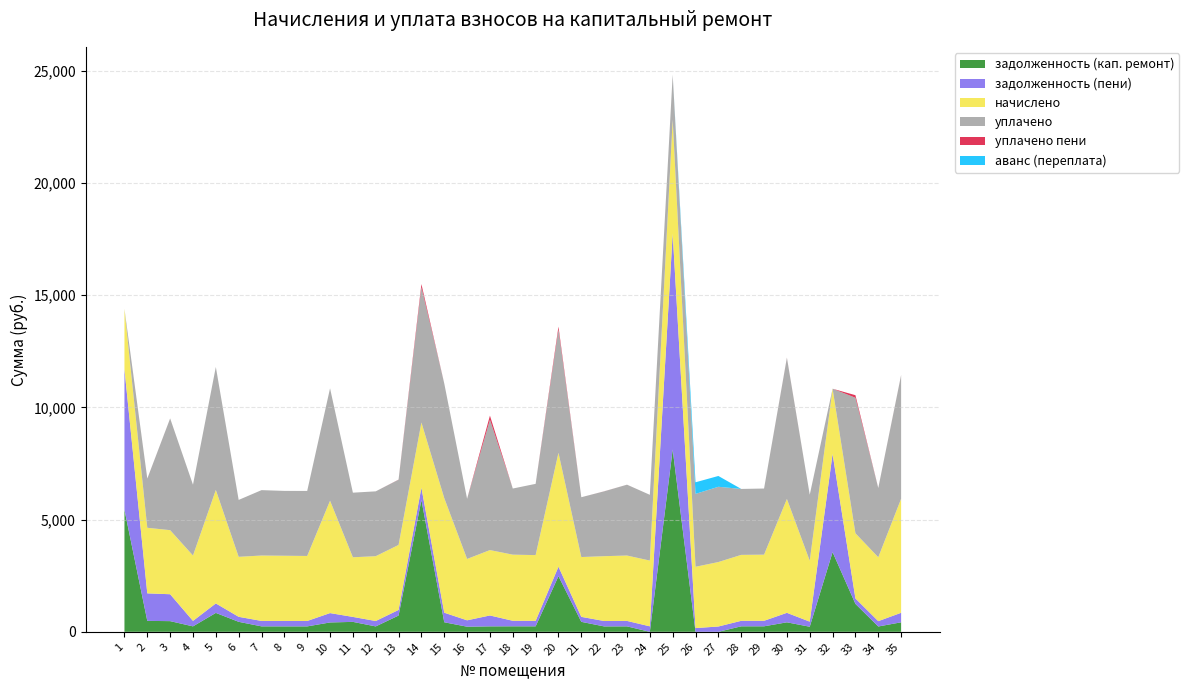

Reading right to left, list all the values displayed in this chart.

задолженность (кап. ремонт): 35=423.7	34=237.4	33=1244.6	32=3552.1	31=226.3	30=423.2	29=245.6	28=244.9	27=0.0	26=0.0	25=8125.9	24=0.0	23=242.9	22=240.8	21=444.4	20=2479.5	19=244.3	18=245.6	17=242.9	16=228.0	15=425.7	14=5875.8	13=725.4	12=240.8	11=443.0	10=417.1	9=241.5	8=242.2	7=242.9	6=445.7	5=843.2	4=242.9	3=476.1	2=487.1	1=5440.5
задолженность (пени): 35=423.7	34=237.4	33=242.6	32=4376.7	31=226.3	30=423.0	29=245.6	28=244.9	27=236.6	26=166.2	25=9622.8	24=244.3	23=242.9	22=240.8	21=222.2	20=423.0	19=244.3	18=245.6	17=485.8	16=284.4	15=425.7	14=547.2	13=249.5	12=240.8	11=221.5	10=417.4	9=241.5	8=242.2	7=242.9	6=222.9	5=421.6	4=242.9	3=1199.0	2=1226.8	1=6265.3
начислено: 35=5083.9	34=2848.3	33=2906.3	32=2906.3	31=2715.8	30=5075.6	29=2947.7	28=2939.4	27=2873.2	26=2732.4	25=5083.9	24=2931.1	23=2914.6	22=2889.7	21=2666.2	20=5075.6	19=2931.1	18=2947.7	17=2914.6	16=2735.8	15=5108.8	14=2906.3	13=2898.0	12=2889.7	11=2657.9	10=5009.4	9=2898.0	8=2906.3	7=2914.6	6=2674.4	5=5059.1	4=2914.6	3=2856.6	2=2922.8	1=2691.0
уплачено: 35=5507.6	34=3085.7	33=6040.6	32=0.0	31=2942.2	30=6292.5	29=2947.7	28=2939.4	27=3354.9	26=3249.3	25=2000.0	24=2931.1	23=3157.4	22=2889.7	21=2666.2	20=5498.6	19=3175.4	18=2947.7	17=5808.0	16=2679.8	15=5108.8	14=6033.7	13=2907.2	12=2889.7	11=2879.4	10=5009.4	9=2898.0	8=2890.7	7=2914.6	6=2535.8	5=5480.7	4=3157.4	3=4978.2	2=2191.6	1=0.0
уплачено пени: 35=4.8	34=1.5	33=112.6	32=0.0	31=0.0	30=6.7	29=0.0	28=0.0	27=0.0	26=0.0	25=0.0	24=0.0	23=0.8	22=2.3	21=0.0	20=126.2	19=0.0	18=0.0	17=184.1	16=0.3	15=0.0	14=137.1	13=5.0	12=0.0	11=0.0	10=0.0	9=0.0	8=0.0	7=0.0	6=0.1	5=0.1	4=0.0	3=1.2	2=2.0	1=0.0
аванс (переплата): 35=0.0	34=0.0	33=0.0	32=0.0	31=0.0	30=0.0	29=0.0	28=0.0	27=481.7	26=516.9	25=0.0	24=0.0	23=0.0	22=0.0	21=0.0	20=0.0	19=0.0	18=0.0	17=0.0	16=0.0	15=0.0	14=0.0	13=0.0	12=0.0	11=0.0	10=0.0	9=0.0	8=0.0	7=0.0	6=0.0	5=0.0	4=0.0	3=0.0	2=0.0	1=0.0